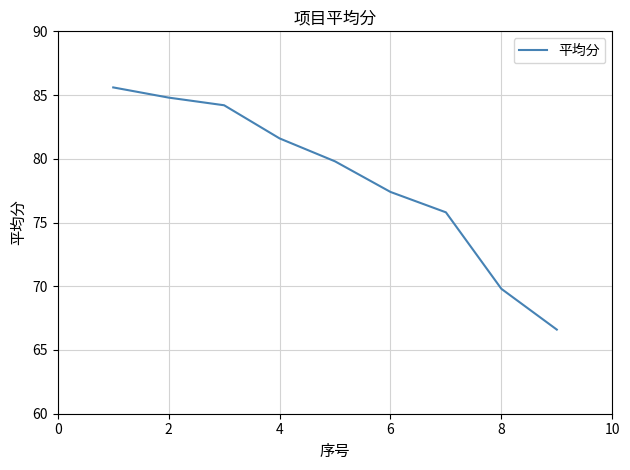

What is the difference between the maximum and minimum values?

19.0